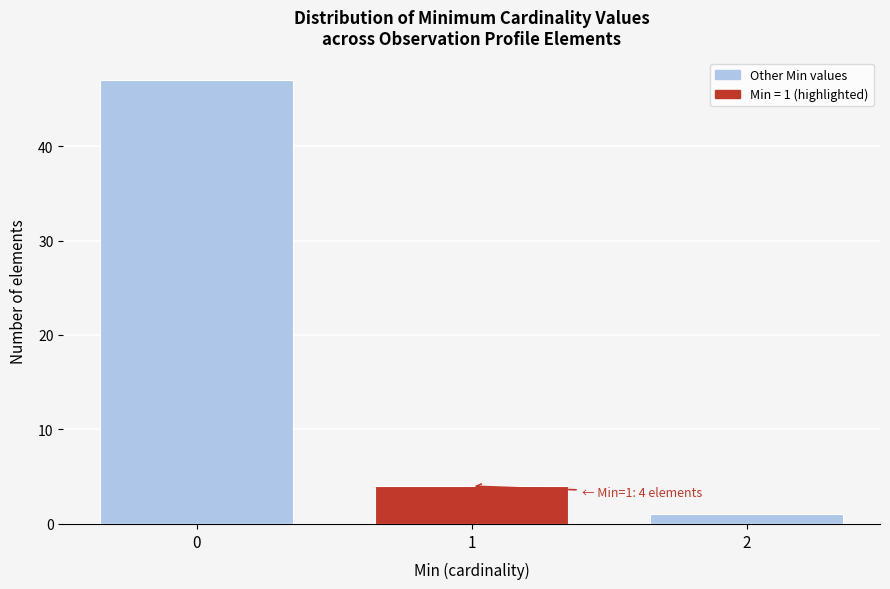

Reading left to right, transcribe all the data shown in this chart.

0=47	1=4	2=1